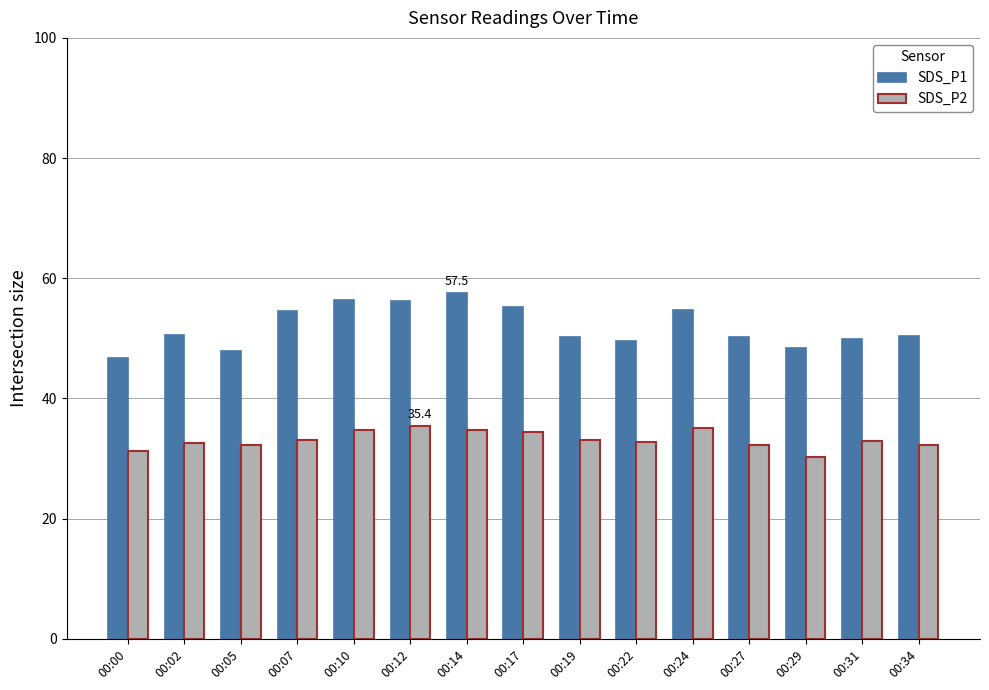

The value of SDS_P1 at 00:24 is 54.7. True or false?

True